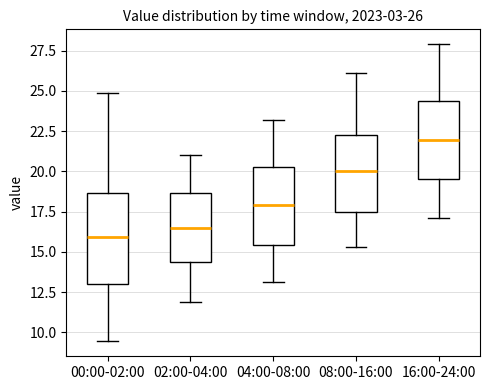

Comparing the boxes themselves (not the whiskers), which one is the tallest?

00:00-02:00